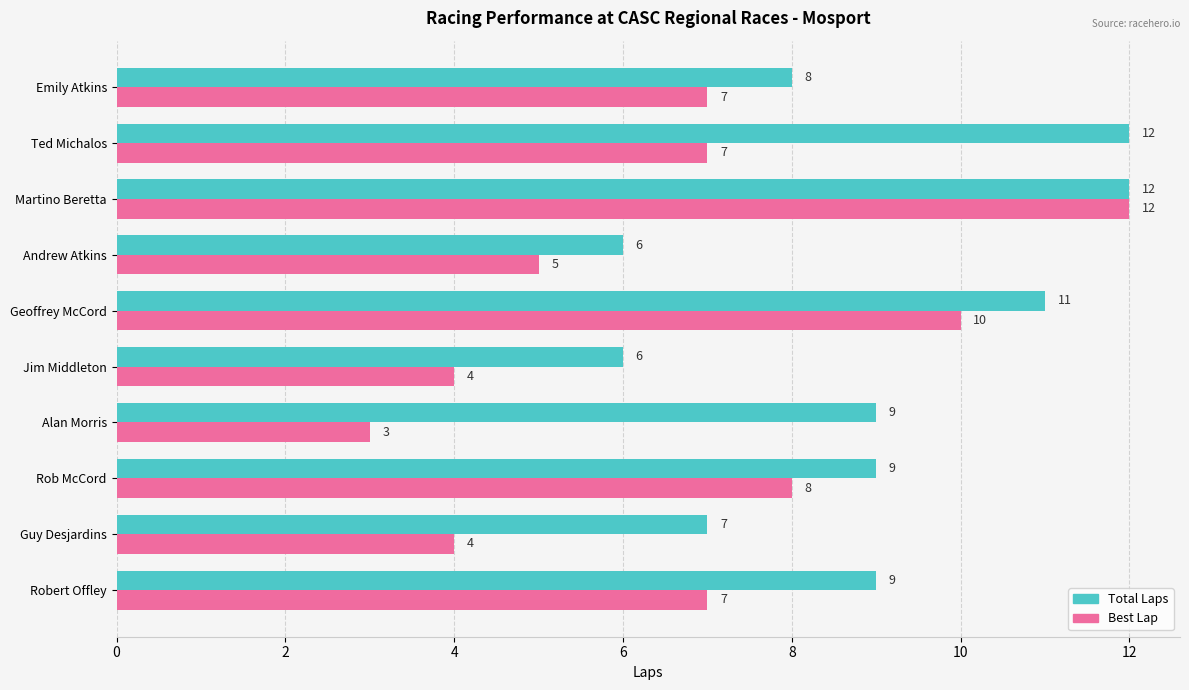

The Best Lap series shows 6 at Guy Desjardins. True or false?

False